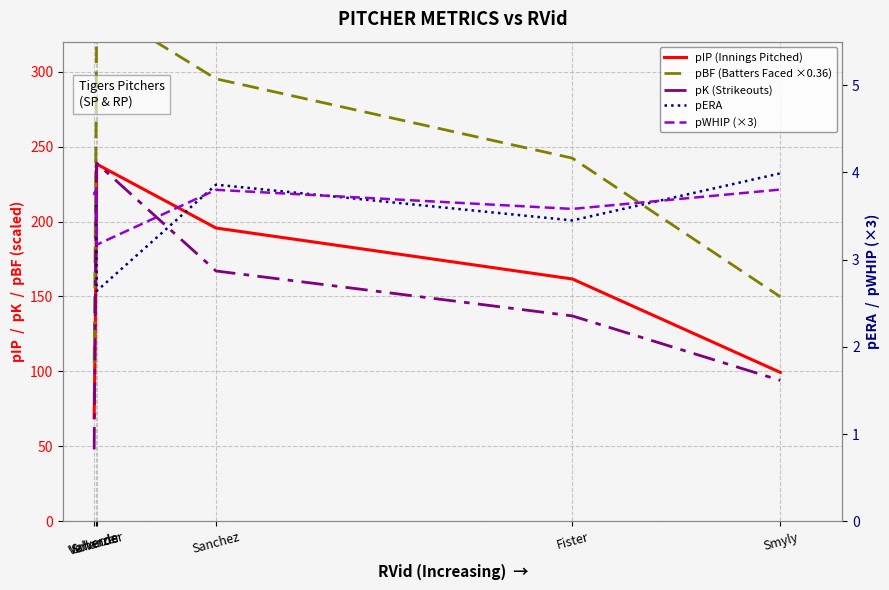

Where is pIP (Innings Pitched) nearest to the value 153?

Fister